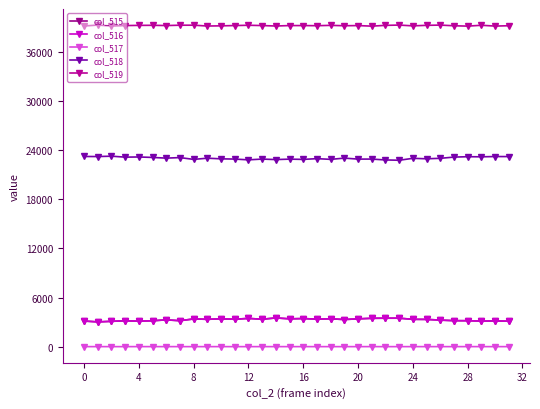

Count the number of categories in the chart.

32